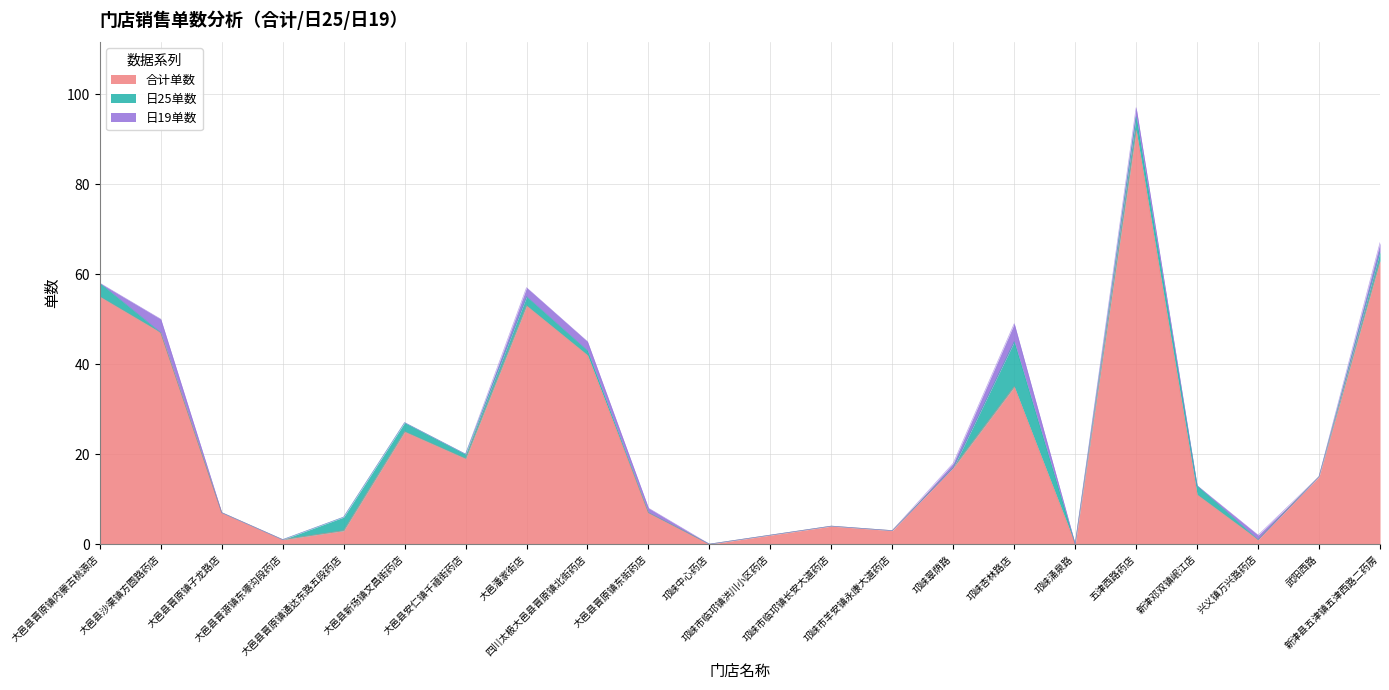

How many interior local peaks does the 合计单数 series have?

5